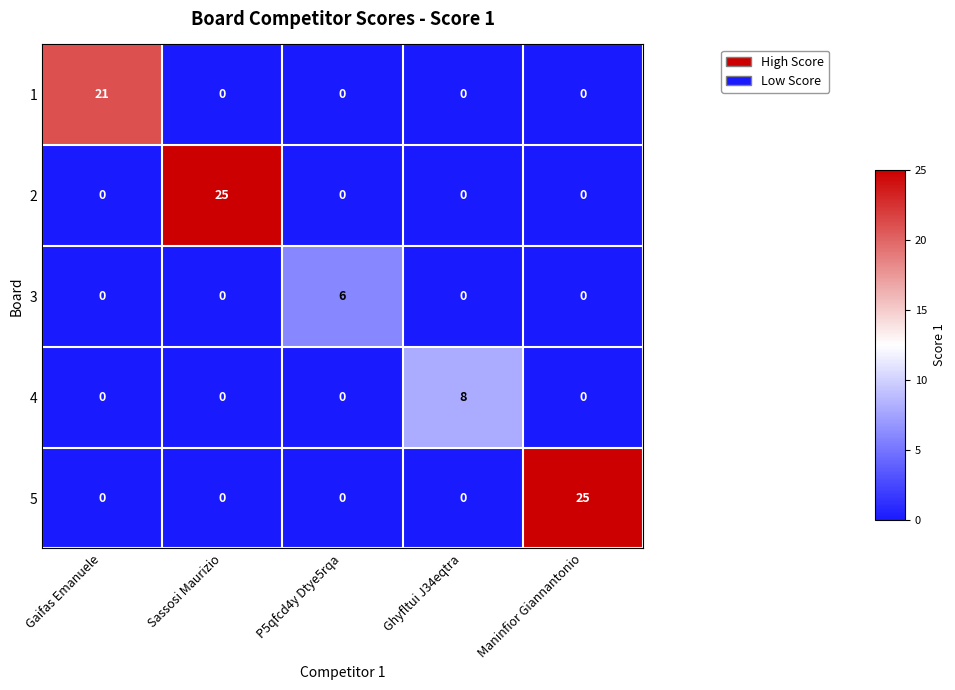

What is the difference between the highest and lowest values at P5qfcd4y Dtye5rqa?

6